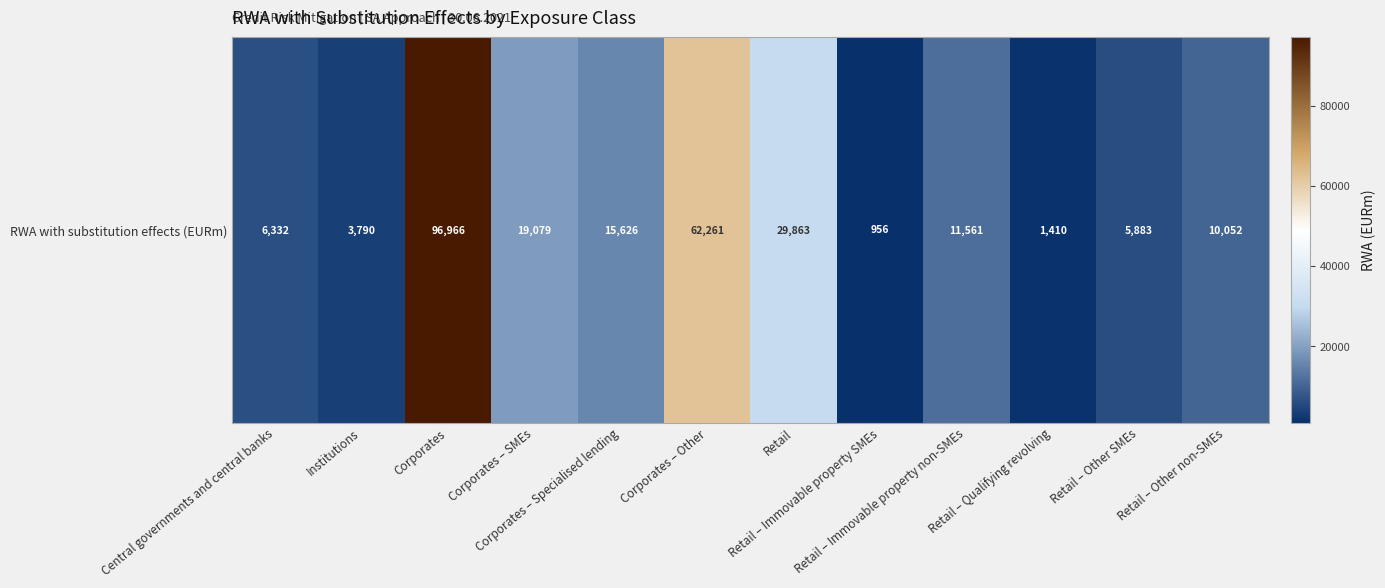

Which has a higher value, Corporates – Specialised lending or Corporates – SMEs?

Corporates – SMEs